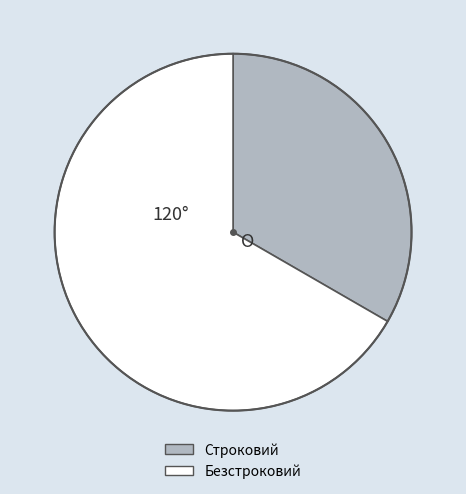

Which has a higher value, Строковий or Безстроковий?

Безстроковий